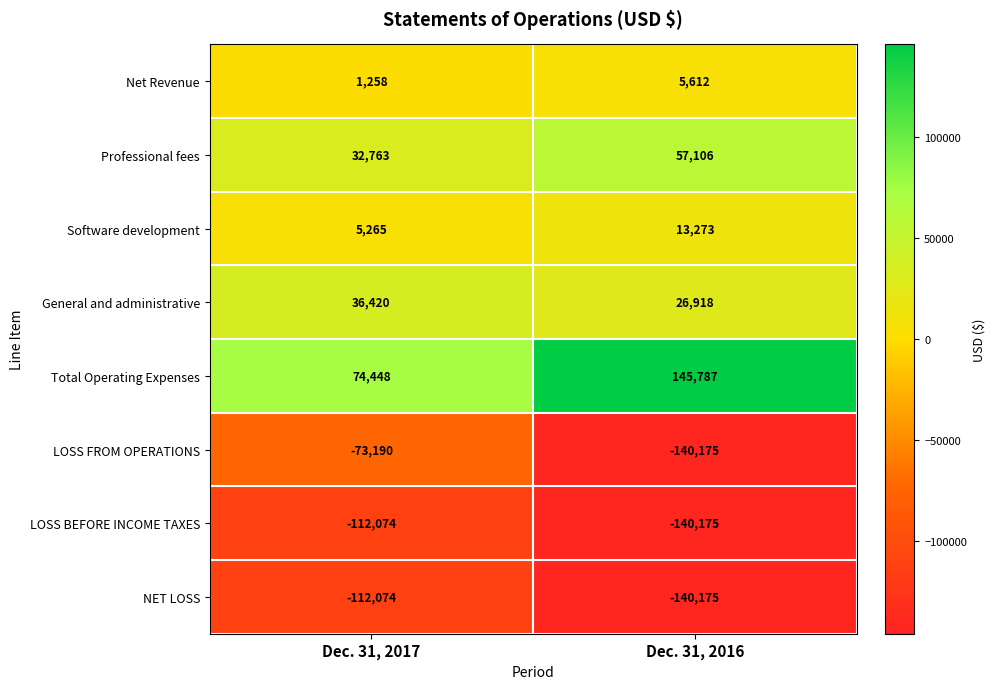

What is the difference between the highest and lowest values at Dec. 31, 2017?

186522